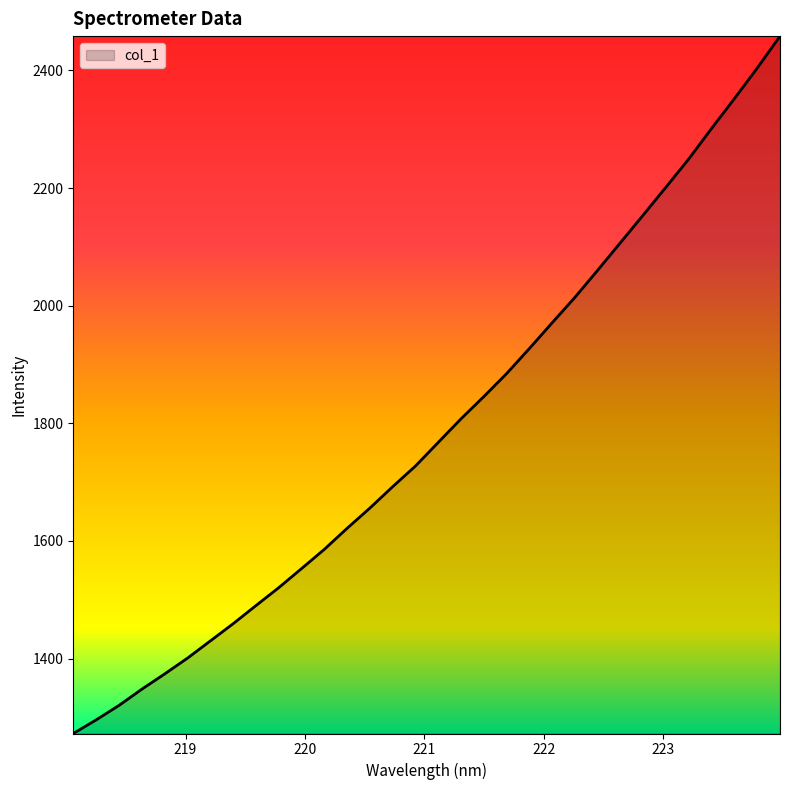

What is the minimum value shown in the chart?

1272.7